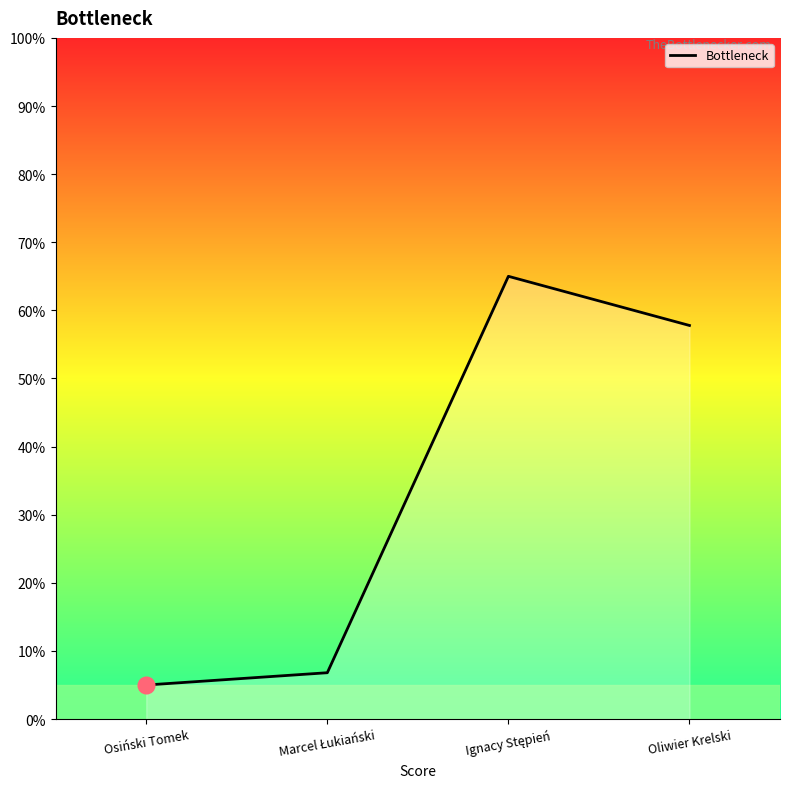

What is the minimum value shown in the chart?

5.0